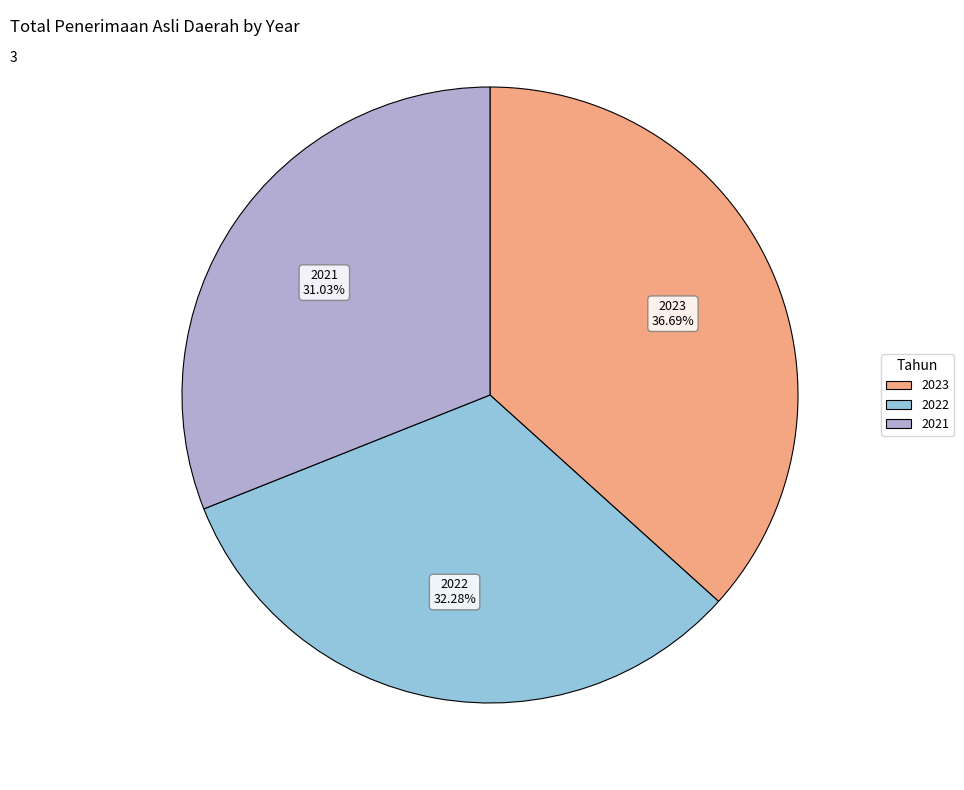

Approximately how many times larger is the value at 2021 compared to 2023?

0.8